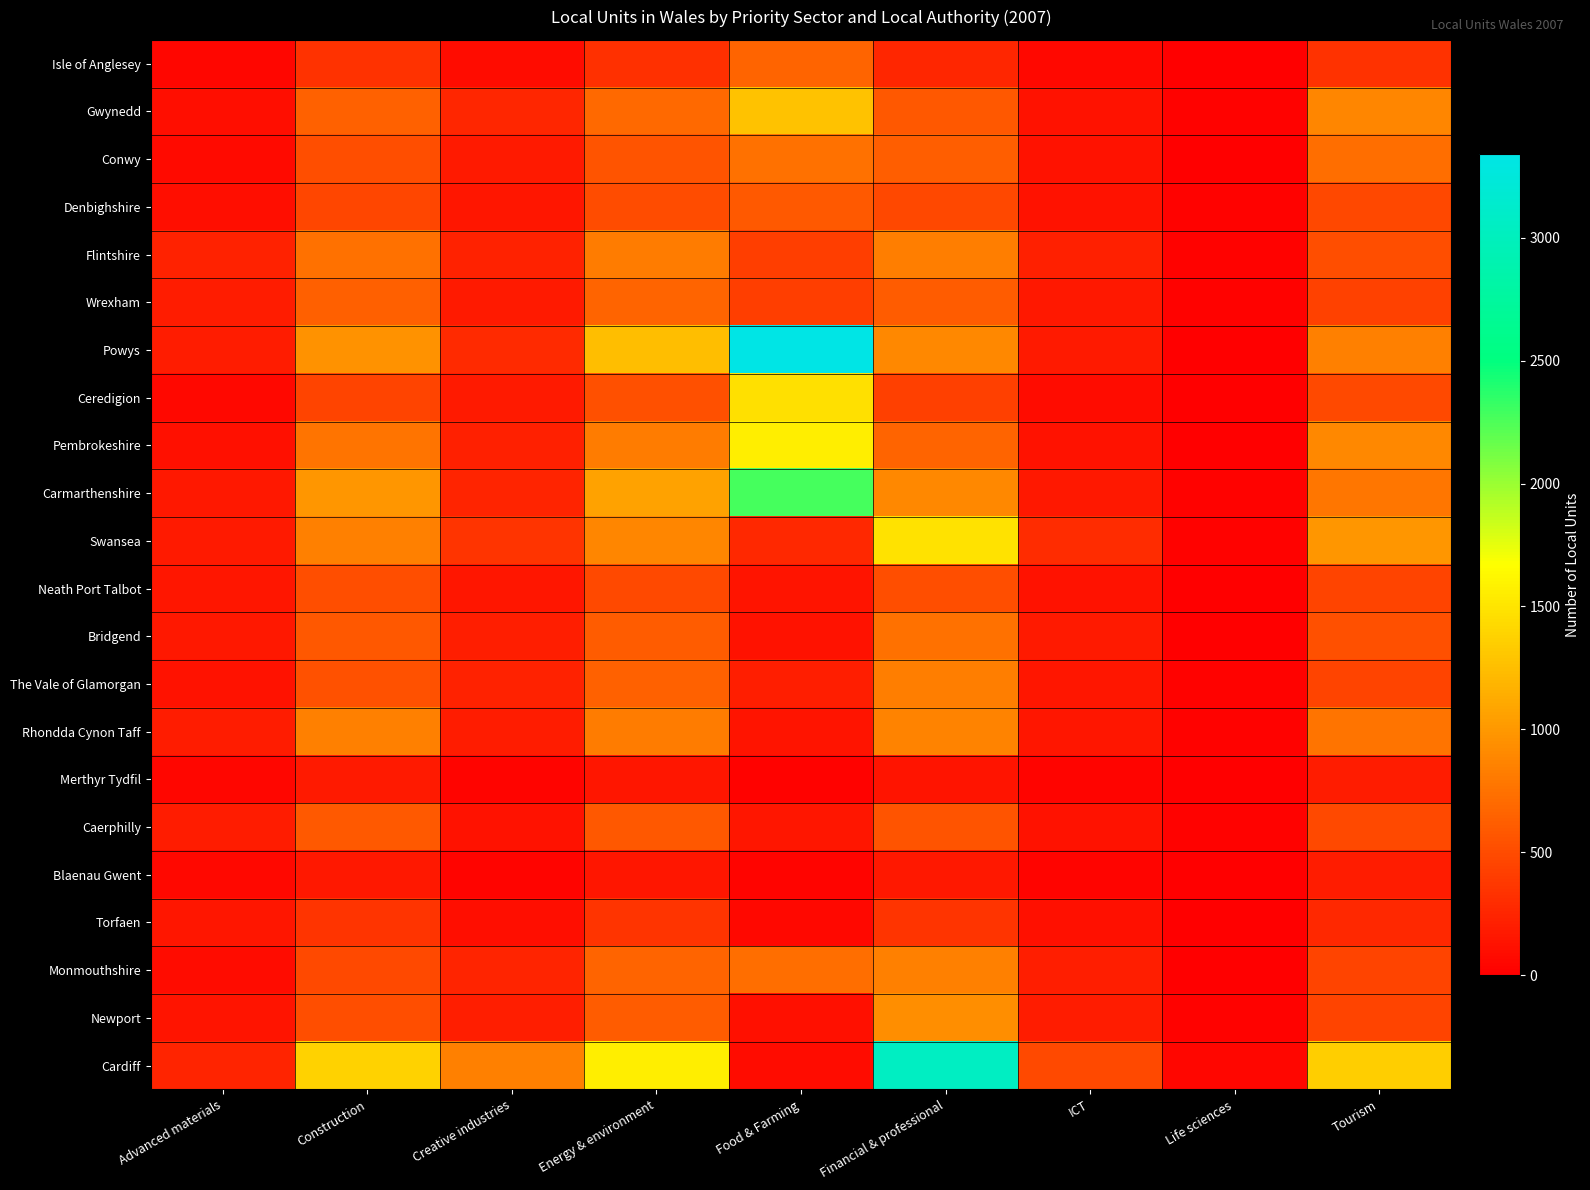

Rank the series at Financial & professional from highest to lowest value.

Cardiff, Swansea, Newport, Carmarthenshire, Powys, Rhondda Cynon Taff, Monmouthshire, Flintshire, The Vale of Glamorgan, Bridgend, Pembrokeshire, Conwy, Wrexham, Gwynedd, Caerphilly, Neath Port Talbot, Denbighshire, Ceredigion, Torfaen, Isle of Anglesey, Blaenau Gwent, Merthyr Tydfil